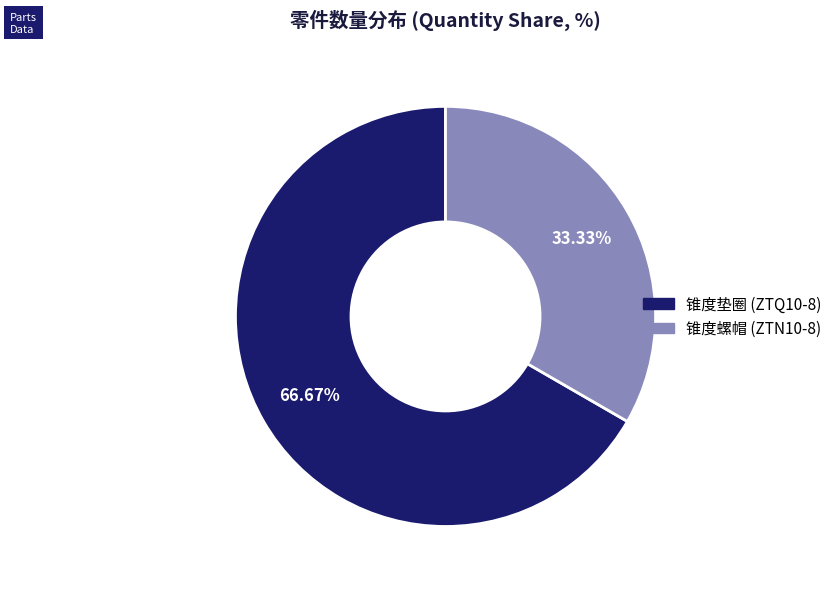

How many segments does this pie chart have?

2